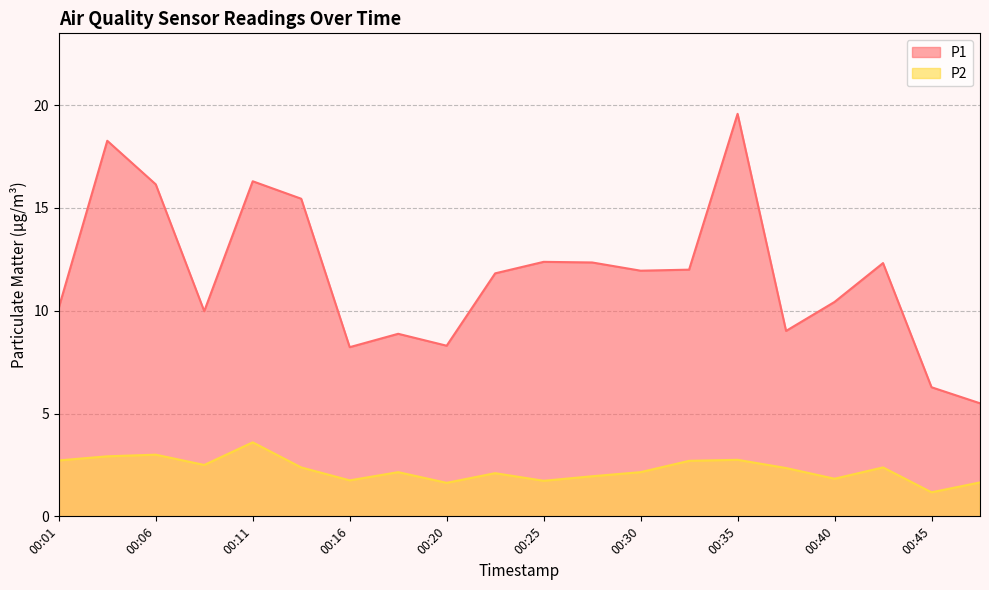

True or false: P1 and P2 intersect in this chart.

False